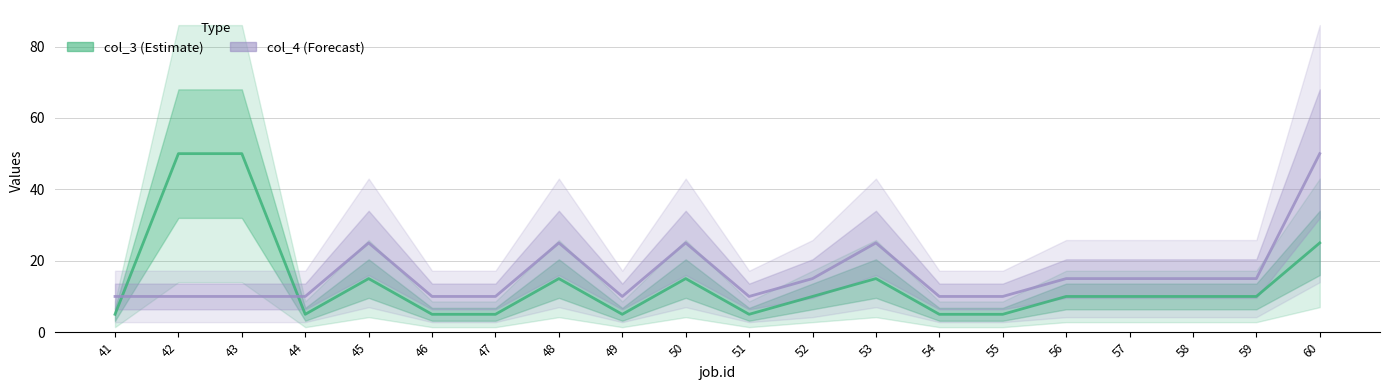

Is it true that col_3 equals 4 at 45?

False